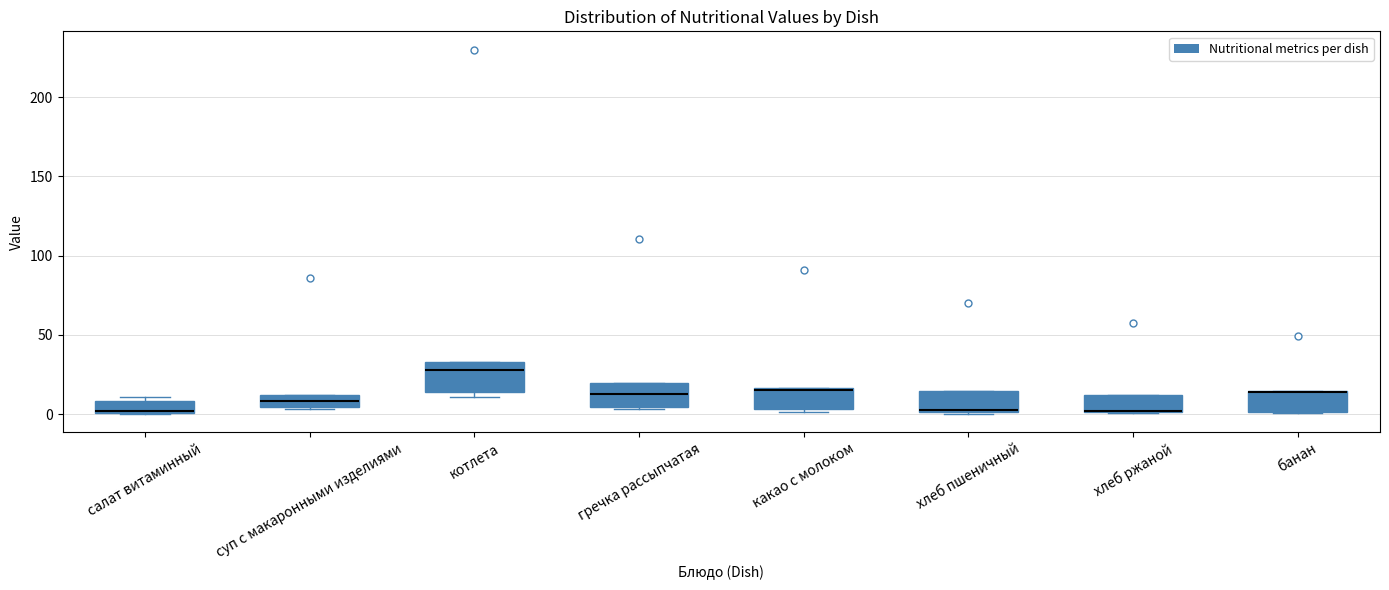

Reading left to right, transcribe this box plot: for each box, give where its median line is, the range the box spans, and where its two whiskers end, as read against the y-axis. The values are not printed on the chart, so give them approximately, as read against the axis.

салат витаминный: median 0, box 0 to 10, whiskers 0 to 10 (just above the box's upper edge)
суп с макаронными изделиями: median 10 (inside the box), box 5 to 10, whiskers 5 to 10
котлета: median 30, box 15 to 35, whiskers 10 to 35
гречка рассыпчатая: median 15, box 5 to 20, whiskers 5 to 20
какао с молоком: median 15, box 5 to 15, whiskers 0 to 15
хлеб пшеничный: median 0, box 0 to 15, whiskers 0 to 15
хлеб ржаной: median 0 (drawn on the box's lower edge), box 0 to 10, whiskers 0 to 10
банан: median 15 (drawn on the box's upper edge), box 0 to 15, whiskers 0 to 15